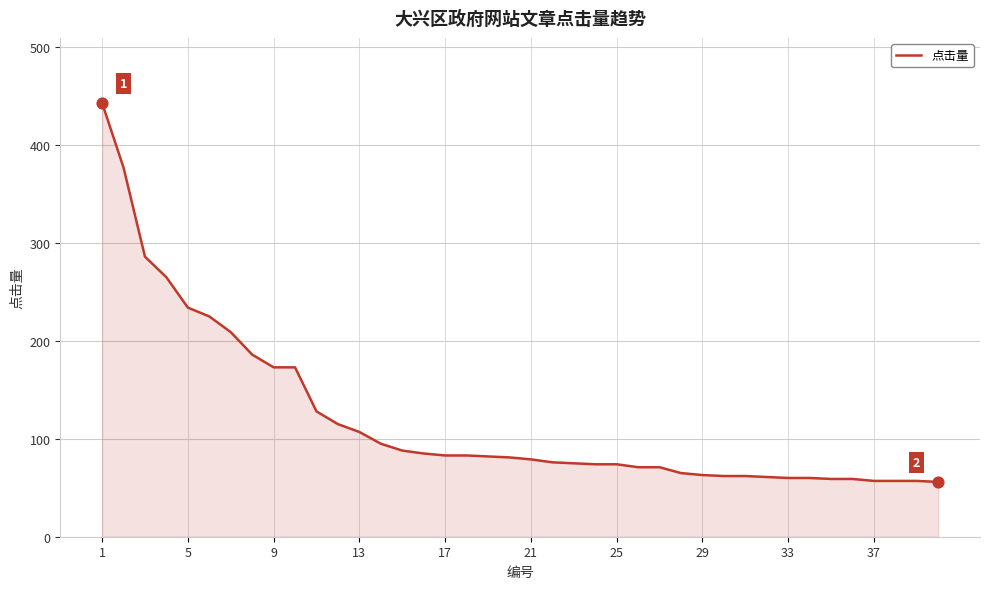

What is the difference between the maximum and minimum values?

387